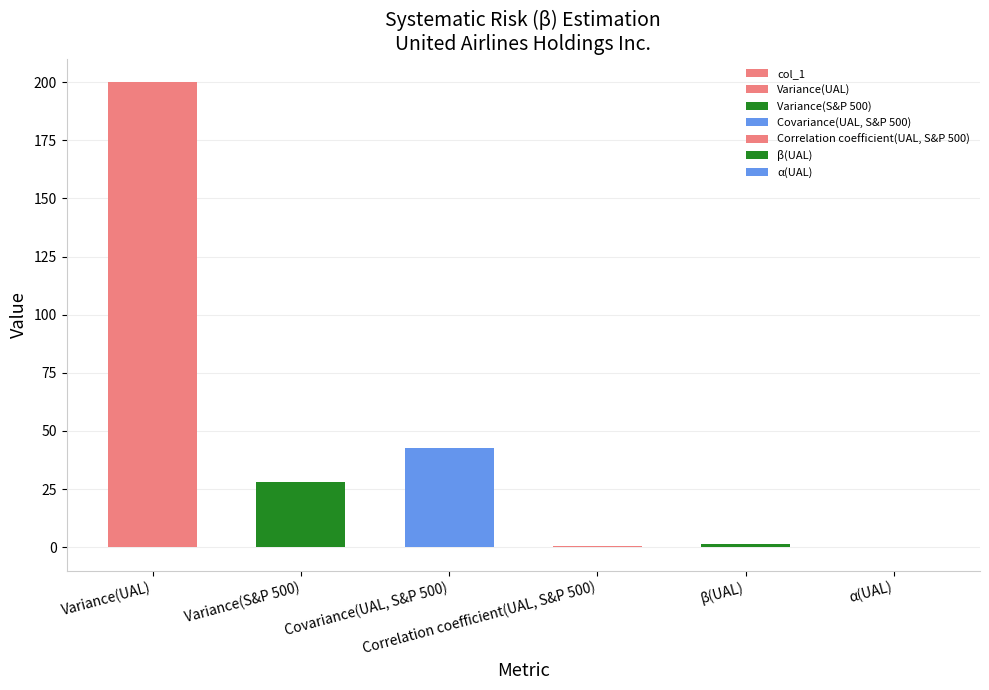

The chart shows a value of 0.9 at β(UAL). True or false?

False